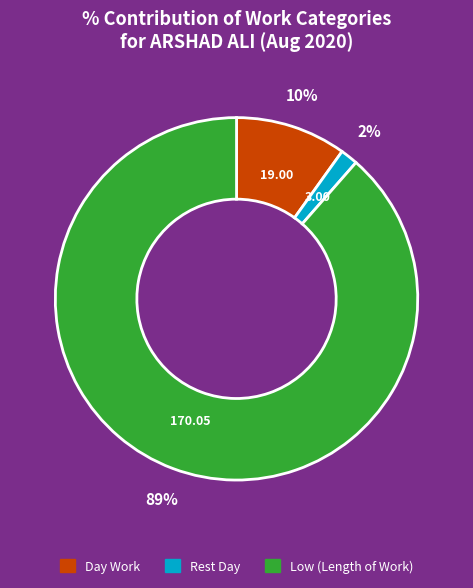

To the nearest percent, what is the average slice percentage?

33%